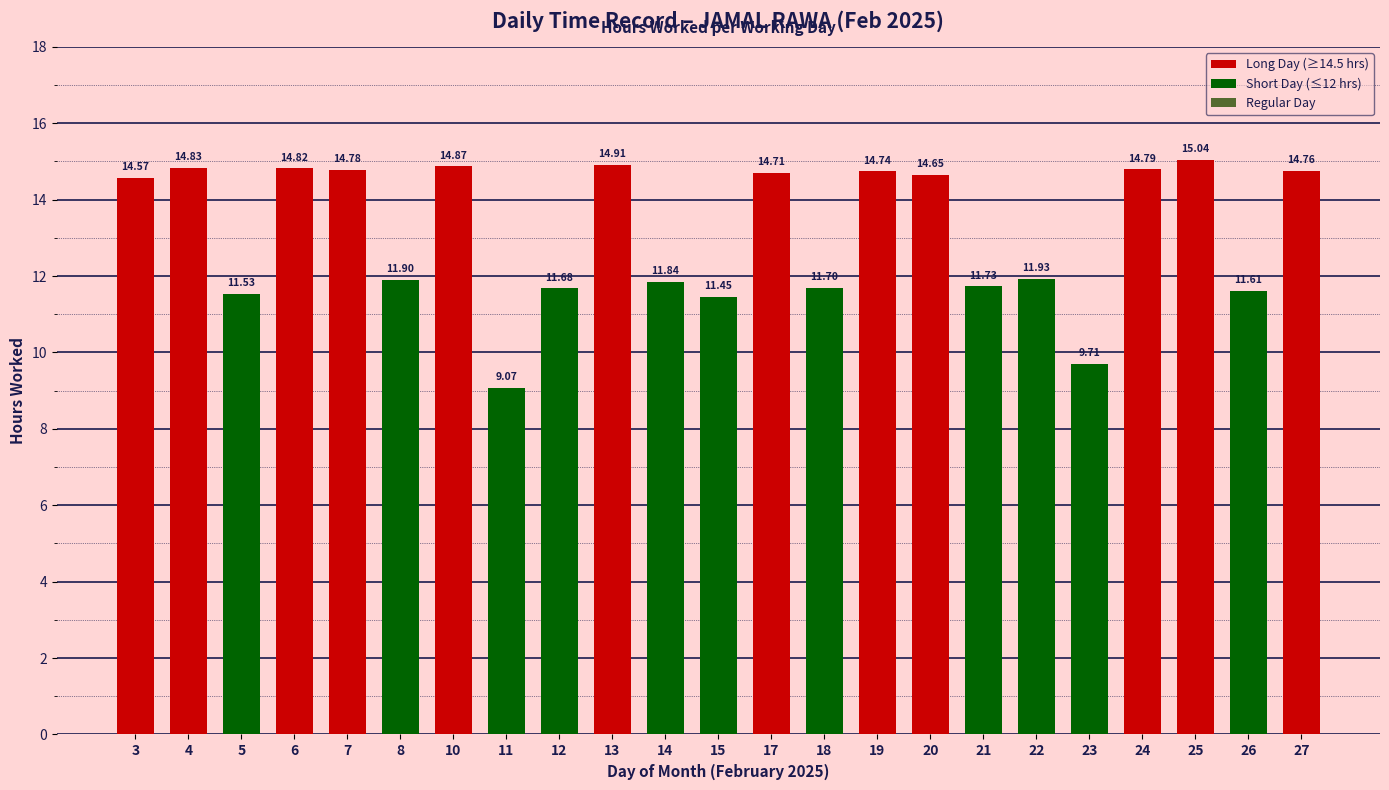

List the labels in order of value, smallest first.

11, 23, 15, 5, 26, 12, 18, 21, 14, 8, 22, 3, 20, 17, 19, 27, 7, 24, 6, 4, 10, 13, 25